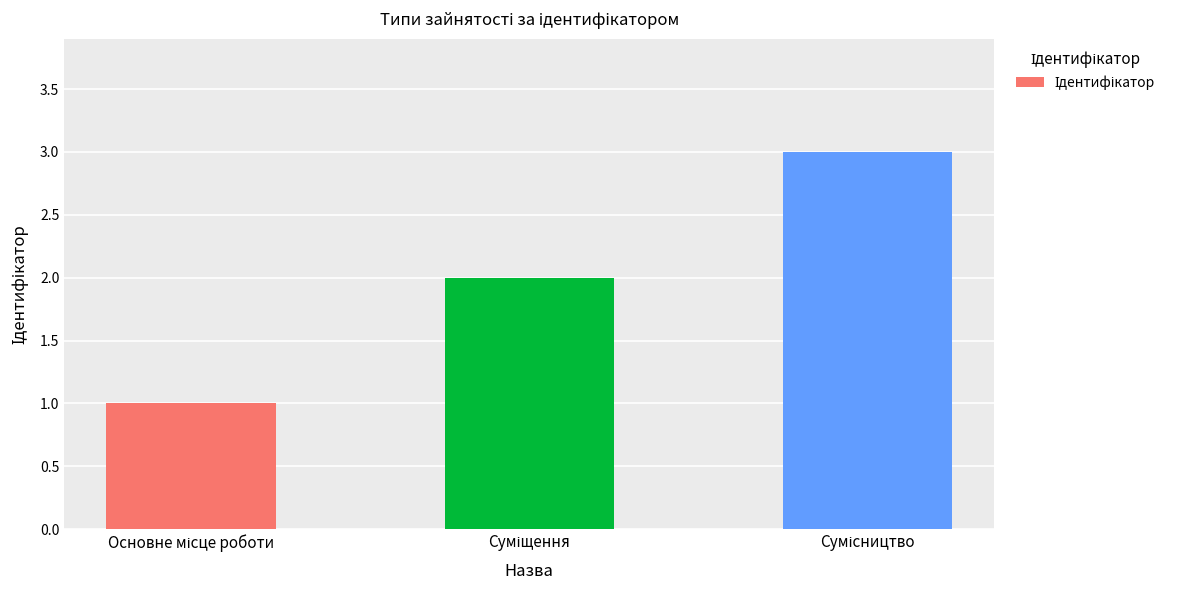

What is the sum of all values?

6